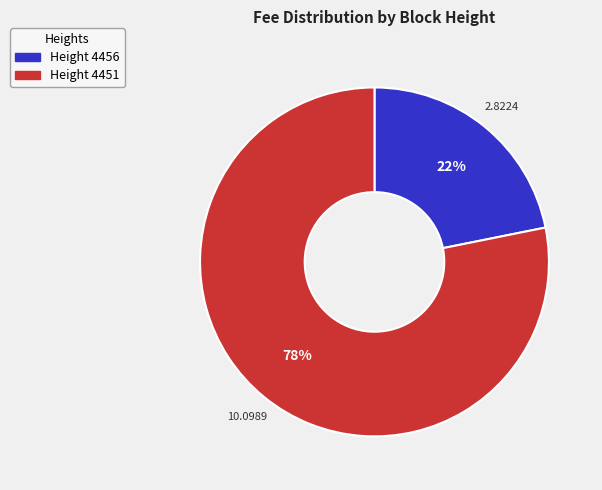

Does any single category account for the majority?

Yes